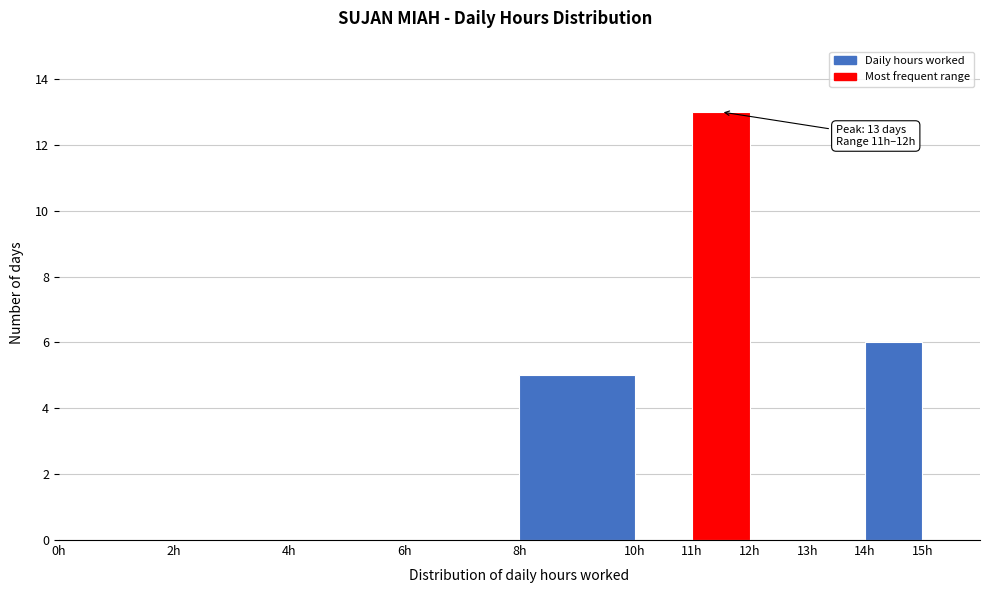

Over which range of the x-axis is the bar tallest?

11 to 12